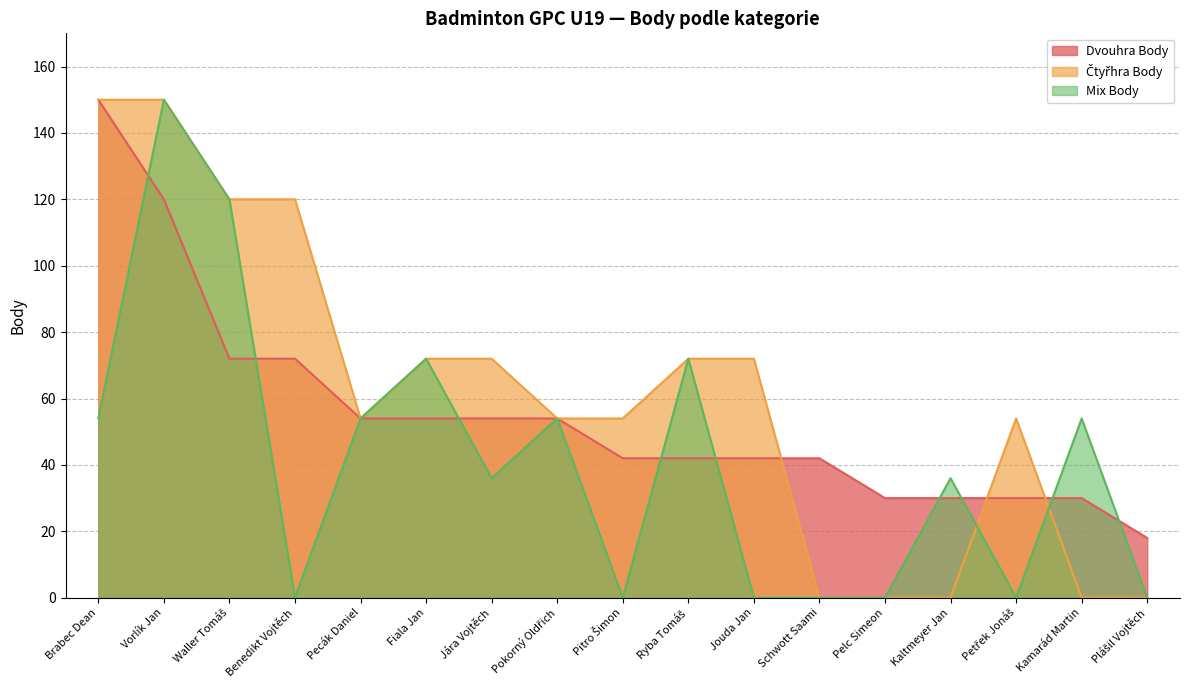

What are all the series names shown in the legend?

Dvouhra Body, Čtyřhra Body, Mix Body